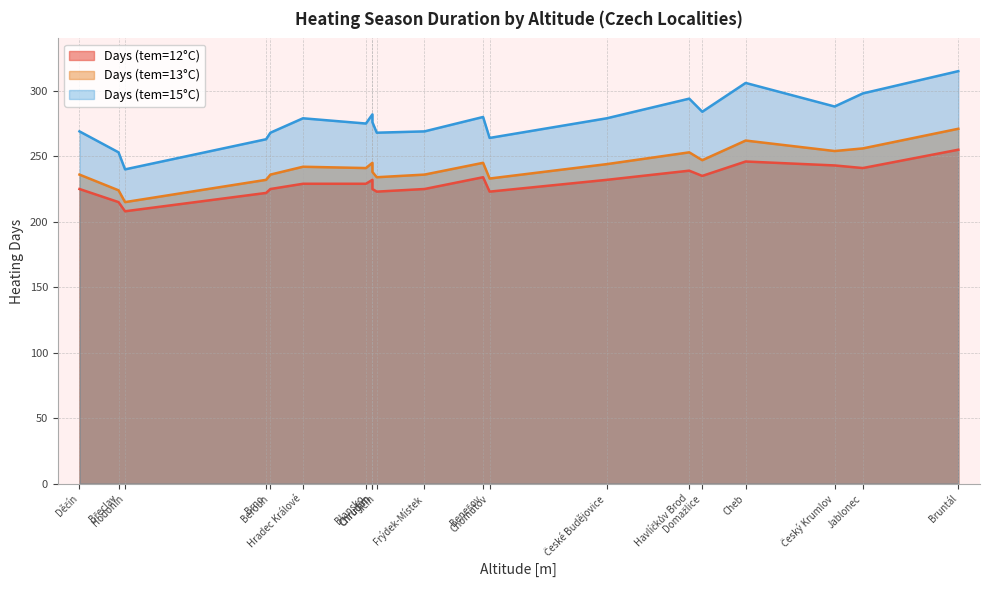

What is the difference between the Days (tem=13°C) values at Havlíčkův Brod and Hradec Králové?

11